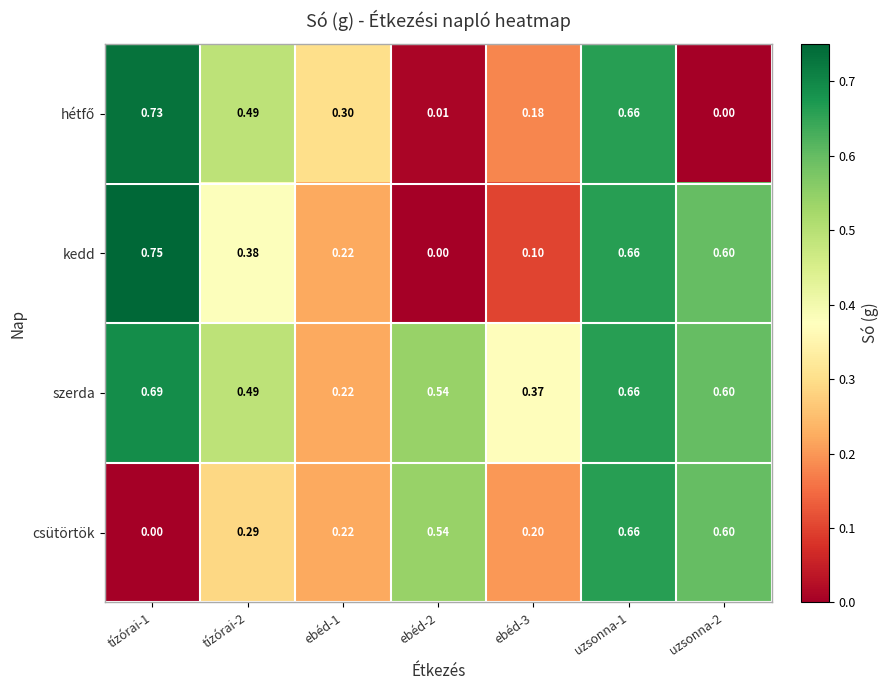

Is the value of kedd at ebéd-2 greater than the value of szerda at uzsonna-2?

No